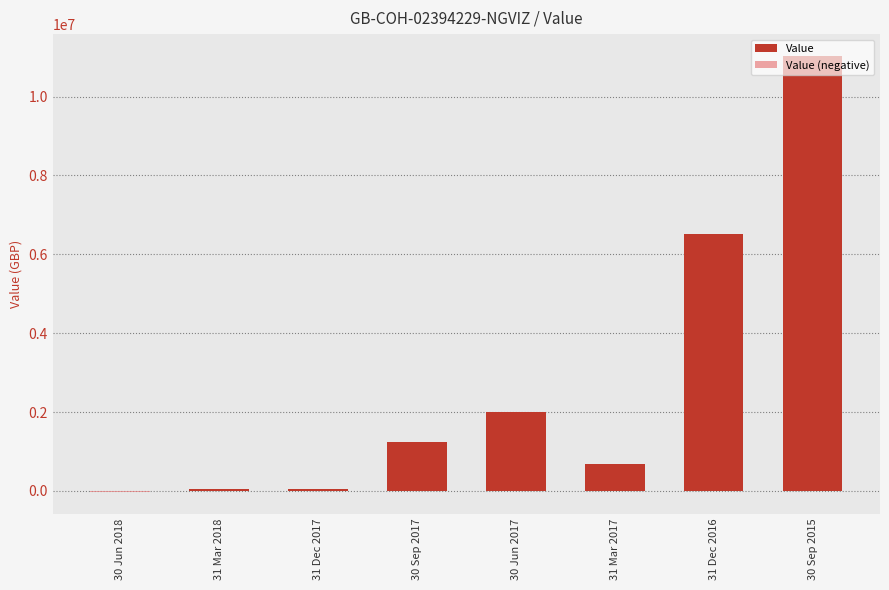

True or false: Value has a value of 40355 at 31 Dec 2017.

True